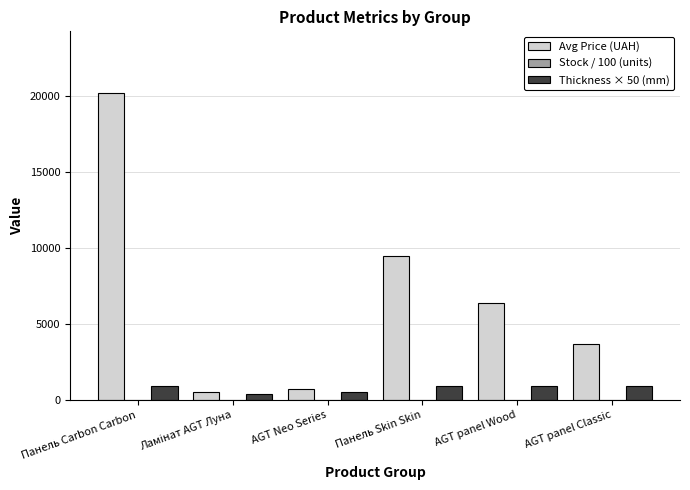

What is the total value across all series at Панель Carbon Carbon?

21086.0